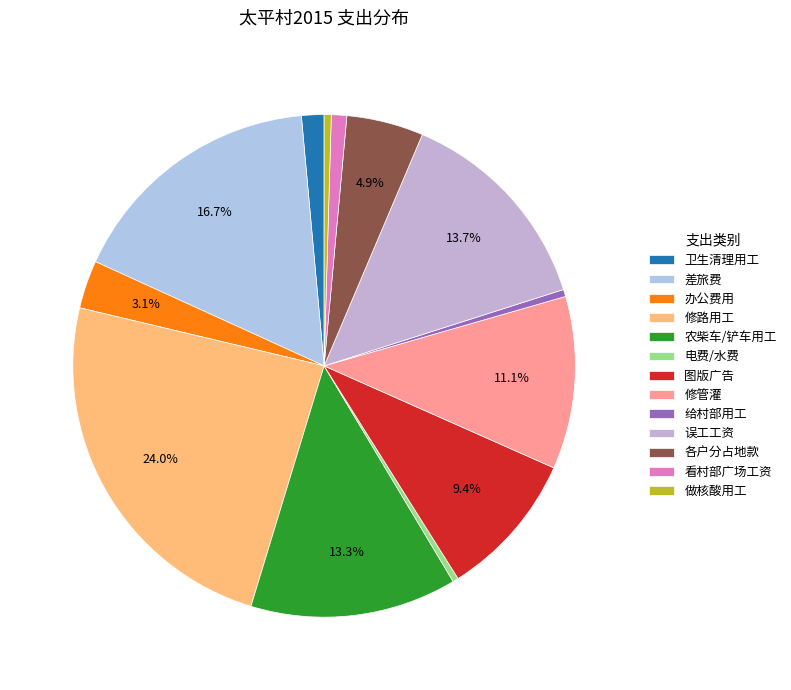

What is the largest slice in the pie chart?

修路用工